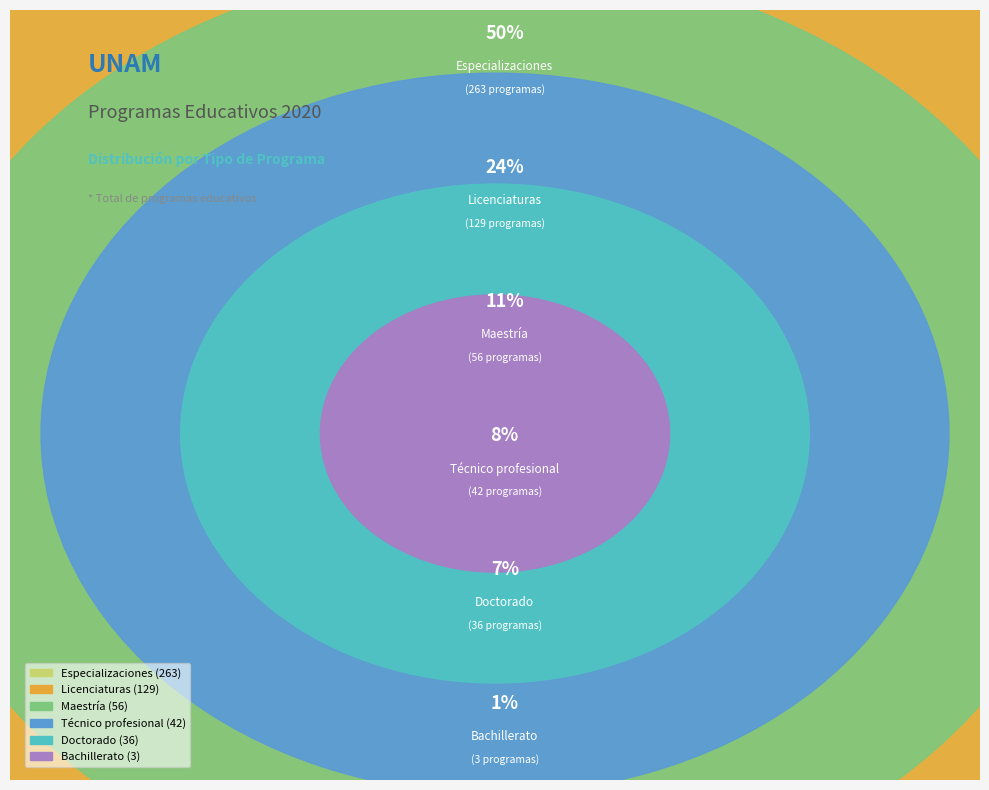

What percentage is the Licenciaturas slice, to the nearest percent?

24%